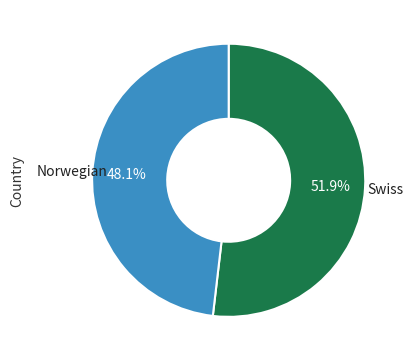

Is there any slice that represents more than half of the pie?

Yes